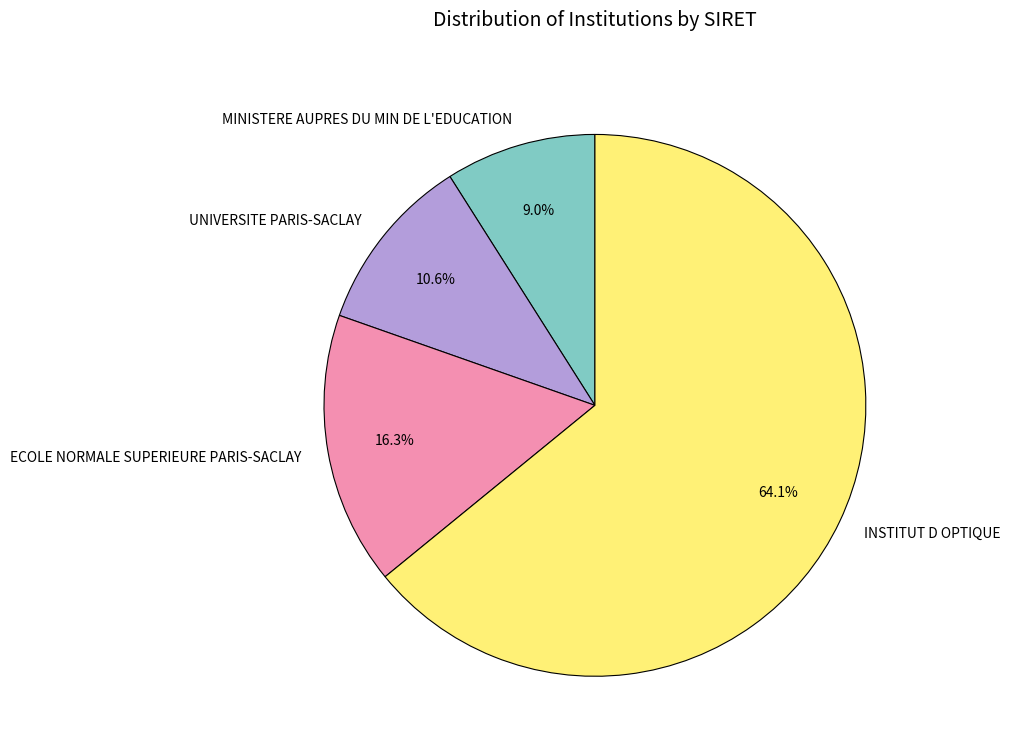

To the nearest percent, what is the difference between the largest and smallest slice percentages?

55%